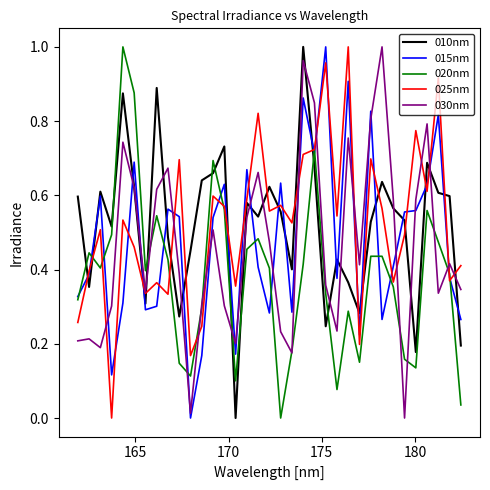

Which series ends up on top after the final intersection of 030nm and 015nm?

030nm